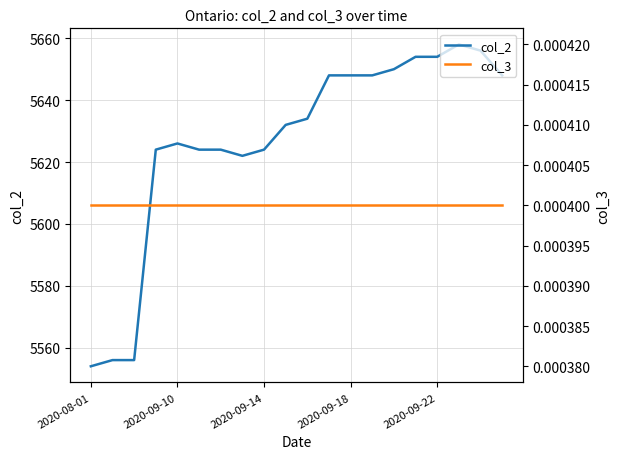

How many data points does each series have?

20